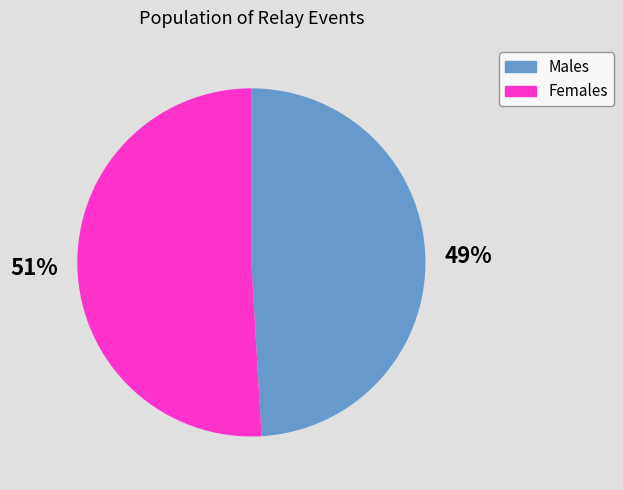

The Females slice represents 51% of the pie. True or false?

True